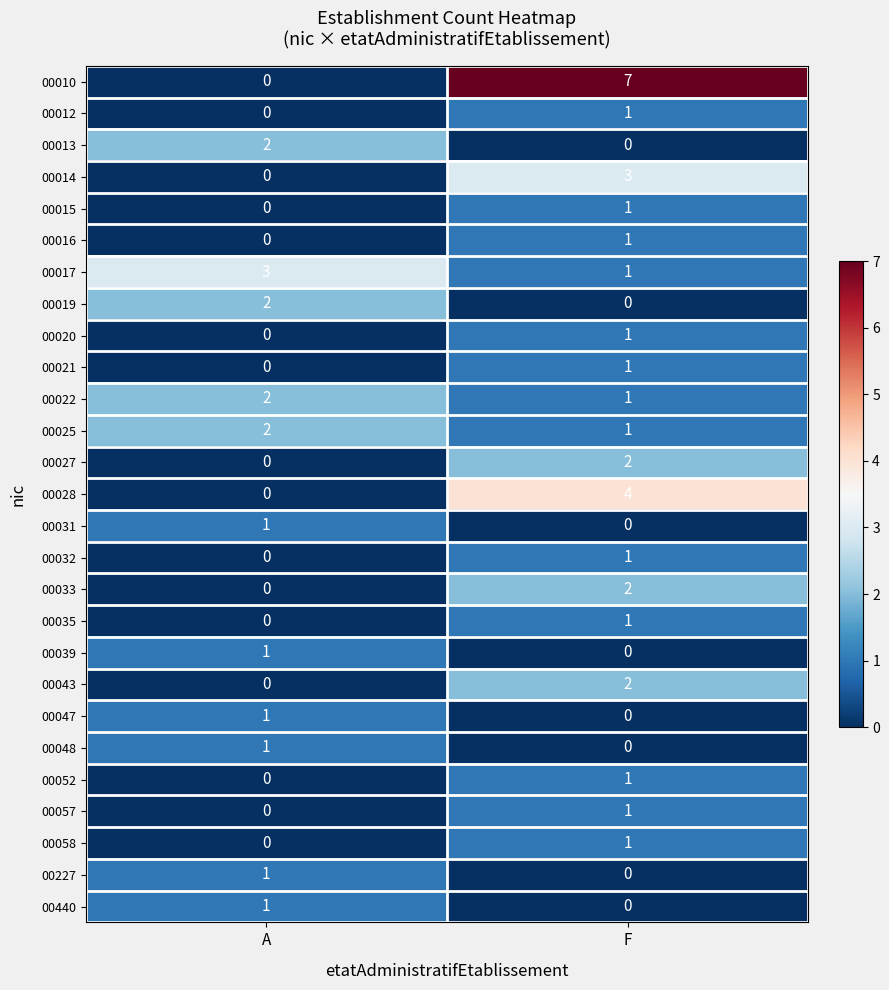

How many values in the 00020 series are below 1?

1